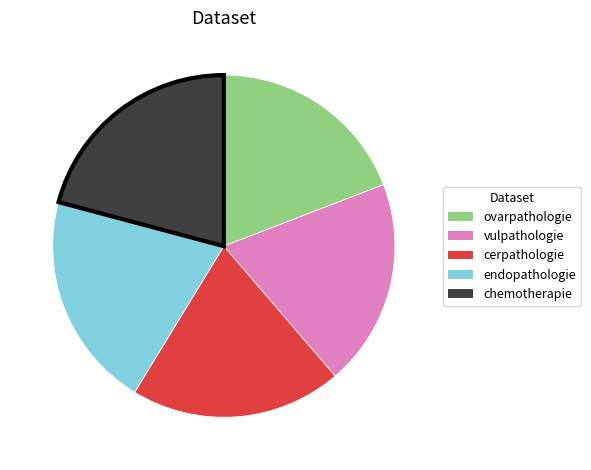

The ovarpathologie slice represents 32% of the pie. True or false?

False